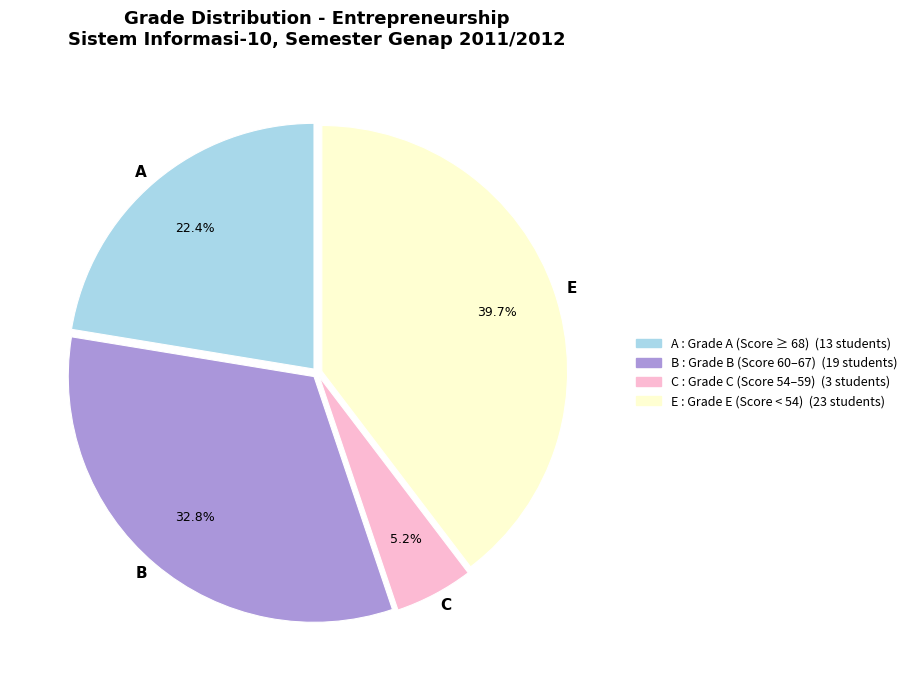

Which category has the biggest portion of the pie?

E